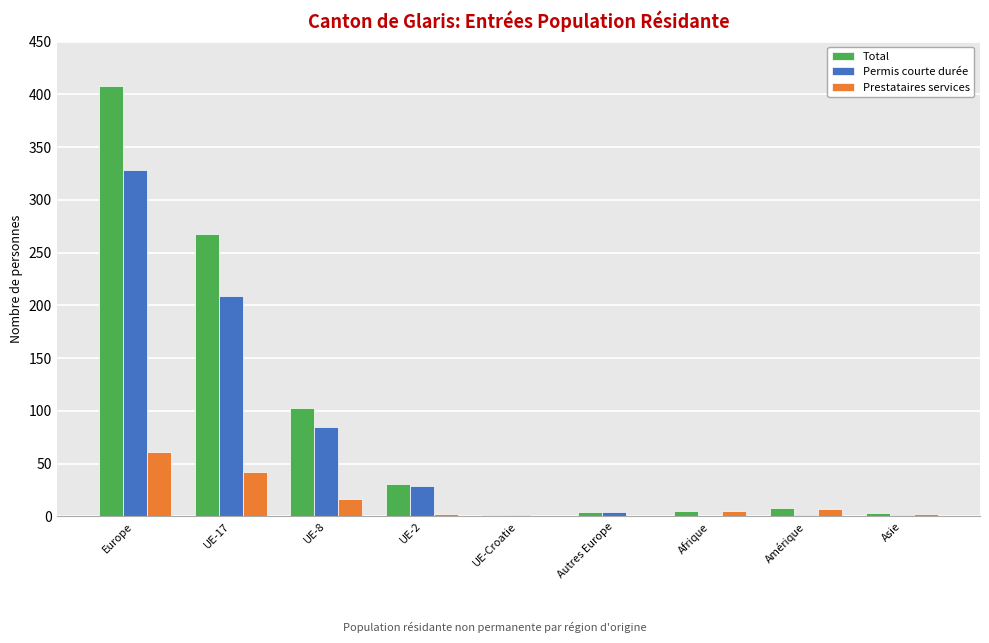

Is it true that Permis courte durée equals 375 at UE-17?

False